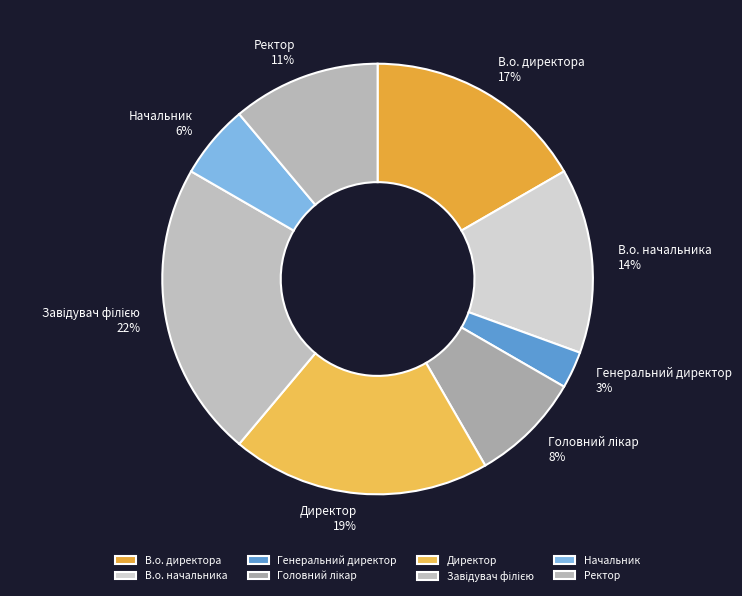

Count the number of slices in the pie.

8